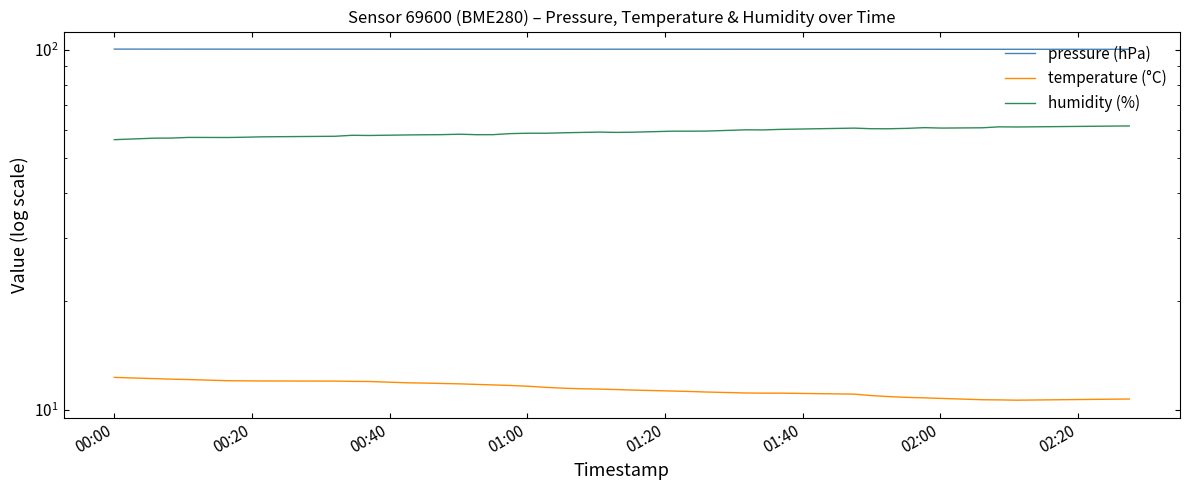

Rank the series by their average value, from highest to lowest.

pressure (hPa), humidity (%), temperature (°C)